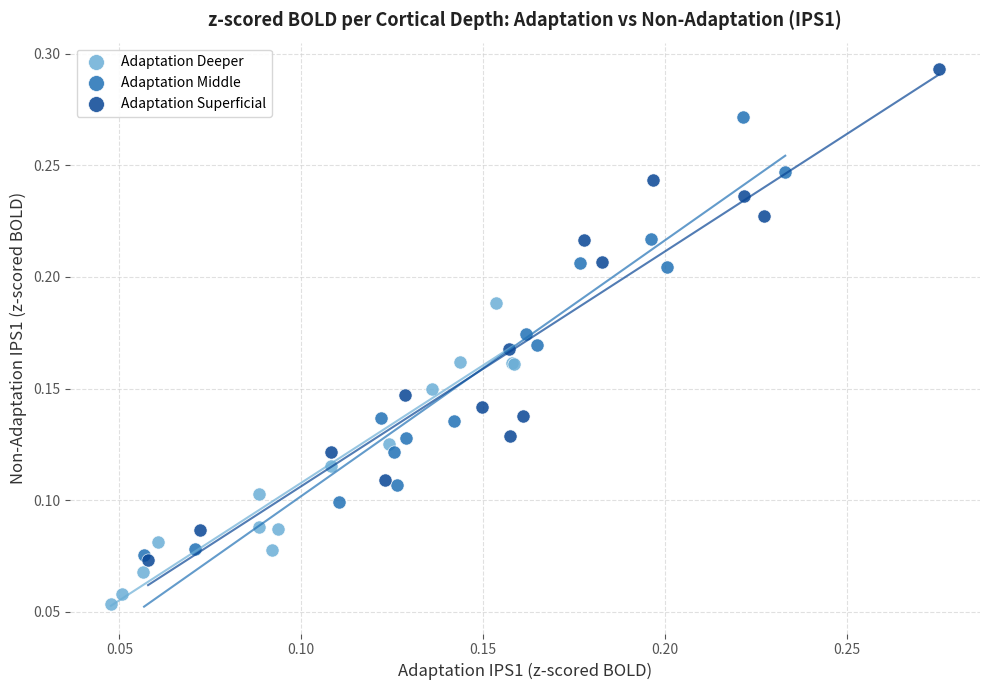

Which series reaches the minimum Y coordinate?

Adaptation Deeper